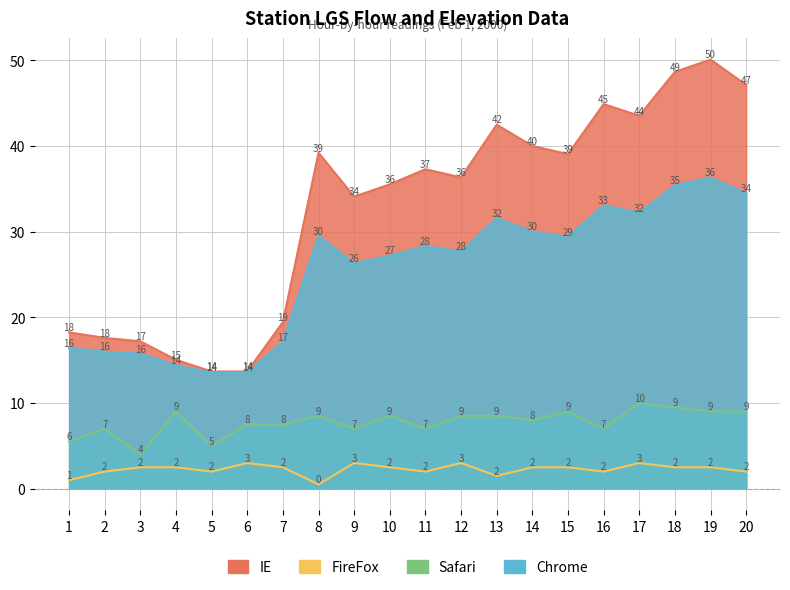

How many data points does each series have?

20